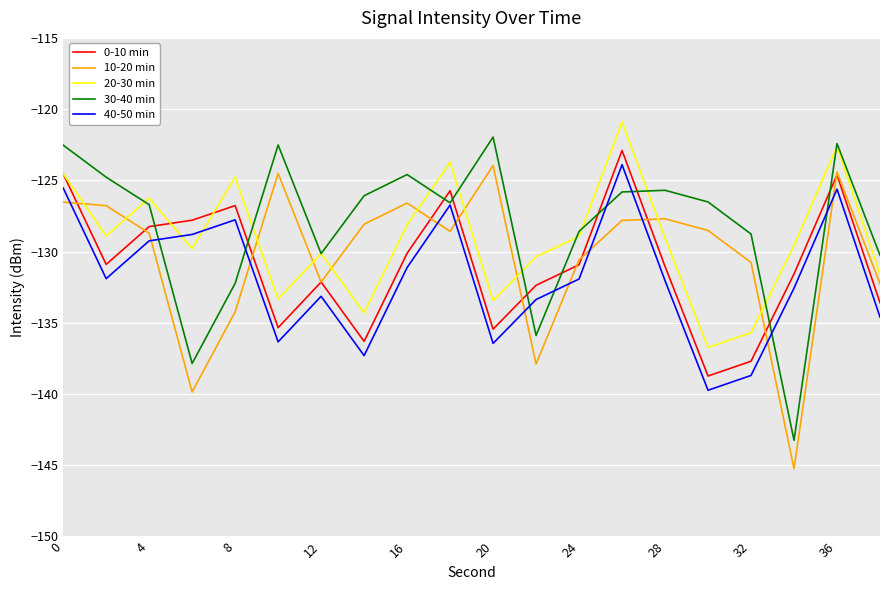

What are all the series names shown in the legend?

0-10 min, 10-20 min, 20-30 min, 30-40 min, 40-50 min